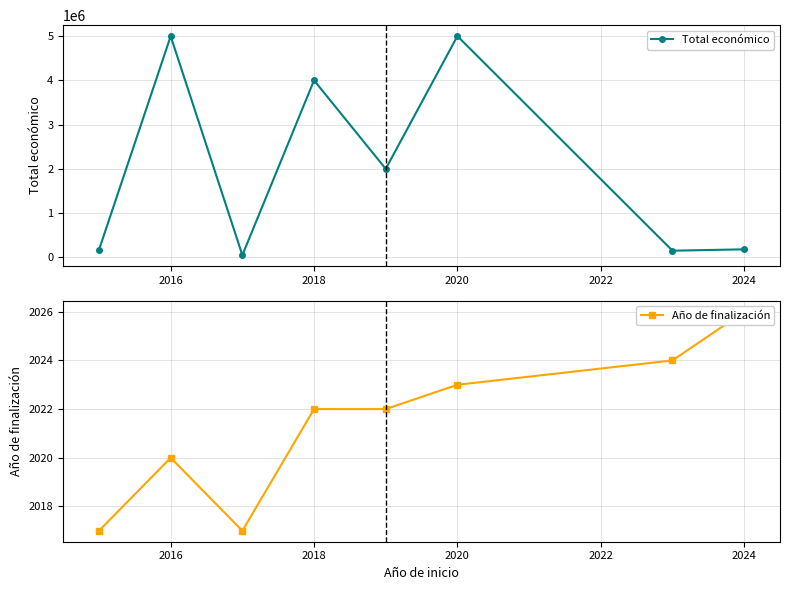

At which category does Total económico reach its first local peak?

2016